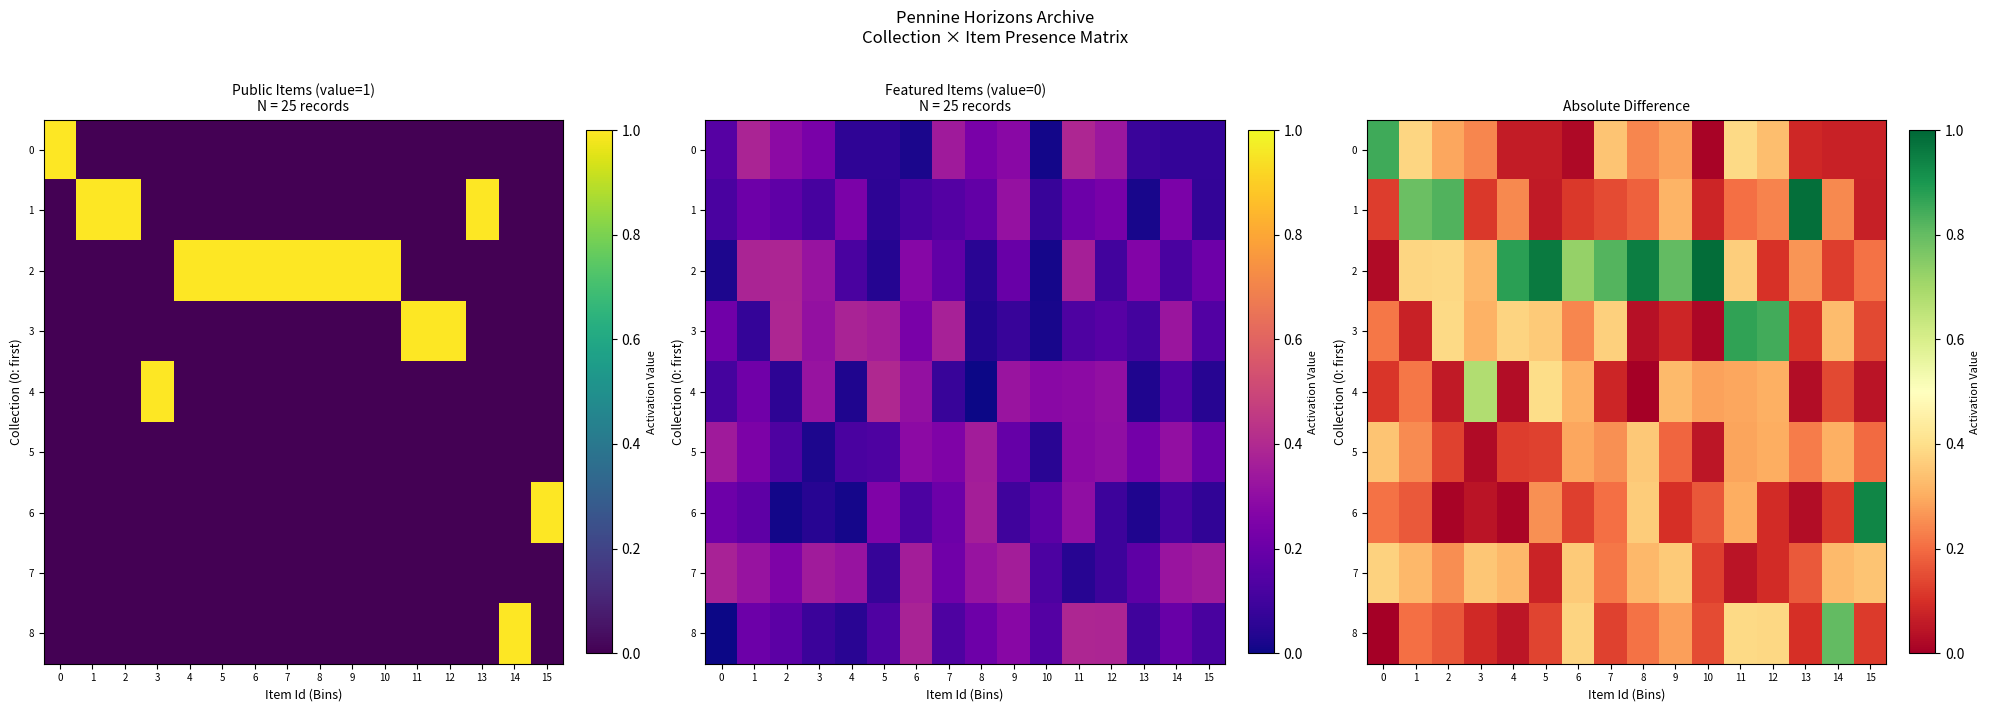

What is the difference between the 4 values at 10 and 3?

0.4